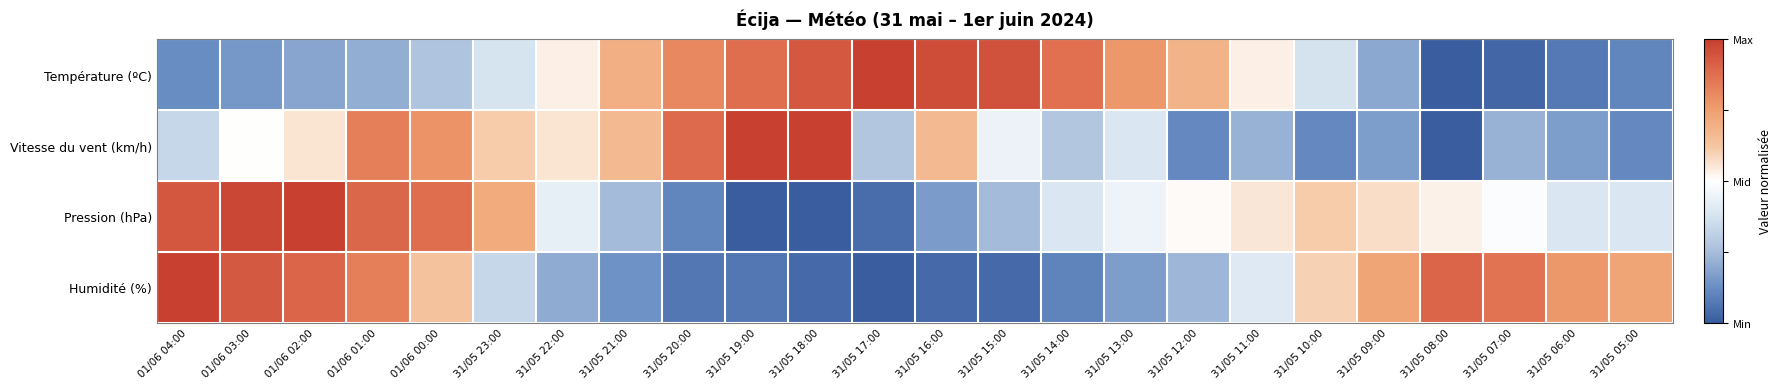

Reading left to right, extract all data points from this chart.

Température (ºC): 01/06 04:00=-0.8	01/06 03:00=-0.7	01/06 02:00=-0.6	01/06 01:00=-0.6	01/06 00:00=-0.5	31/05 23:00=-0.2	31/05 22:00=0.1	31/05 21:00=0.4	31/05 20:00=0.6	31/05 19:00=0.8	31/05 18:00=0.9	31/05 17:00=1.0	31/05 16:00=0.9	31/05 15:00=0.9	31/05 14:00=0.7	31/05 13:00=0.5	31/05 12:00=0.4	31/05 11:00=0.1	31/05 10:00=-0.3	31/05 09:00=-0.6	31/05 08:00=-1.0	31/05 07:00=-1.0	31/05 06:00=-0.9	31/05 05:00=-0.8
Vitesse du vent (km/h): 01/06 04:00=-0.3	01/06 03:00=0.0	01/06 02:00=0.1	01/06 01:00=0.7	01/06 00:00=0.6	31/05 23:00=0.2	31/05 22:00=0.1	31/05 21:00=0.3	31/05 20:00=0.8	31/05 19:00=1.0	31/05 18:00=1.0	31/05 17:00=-0.4	31/05 16:00=0.3	31/05 15:00=-0.1	31/05 14:00=-0.4	31/05 13:00=-0.2	31/05 12:00=-0.8	31/05 11:00=-0.6	31/05 10:00=-0.8	31/05 09:00=-0.7	31/05 08:00=-1.0	31/05 07:00=-0.6	31/05 06:00=-0.7	31/05 05:00=-0.8
Pression (hPa): 01/06 04:00=0.9	01/06 03:00=1.0	01/06 02:00=1.0	01/06 01:00=0.8	01/06 00:00=0.8	31/05 23:00=0.4	31/05 22:00=-0.1	31/05 21:00=-0.5	31/05 20:00=-0.8	31/05 19:00=-1.0	31/05 18:00=-1.0	31/05 17:00=-0.9	31/05 16:00=-0.7	31/05 15:00=-0.5	31/05 14:00=-0.2	31/05 13:00=-0.1	31/05 12:00=0.0	31/05 11:00=0.1	31/05 10:00=0.2	31/05 09:00=0.1	31/05 08:00=0.1	31/05 07:00=-0.0	31/05 06:00=-0.2	31/05 05:00=-0.2
Humidité (%): 01/06 04:00=1.0	01/06 03:00=0.9	01/06 02:00=0.8	01/06 01:00=0.7	01/06 00:00=0.3	31/05 23:00=-0.3	31/05 22:00=-0.6	31/05 21:00=-0.7	31/05 20:00=-0.9	31/05 19:00=-0.9	31/05 18:00=-0.9	31/05 17:00=-1.0	31/05 16:00=-0.9	31/05 15:00=-0.9	31/05 14:00=-0.8	31/05 13:00=-0.7	31/05 12:00=-0.5	31/05 11:00=-0.2	31/05 10:00=0.2	31/05 09:00=0.5	31/05 08:00=0.8	31/05 07:00=0.7	31/05 06:00=0.5	31/05 05:00=0.5